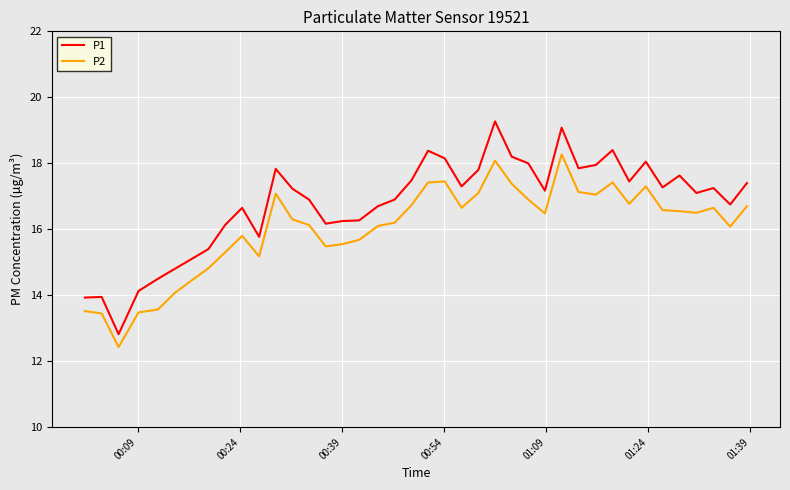

In P2, how many points are higher than both neighbors (excluding endpoints)?

8